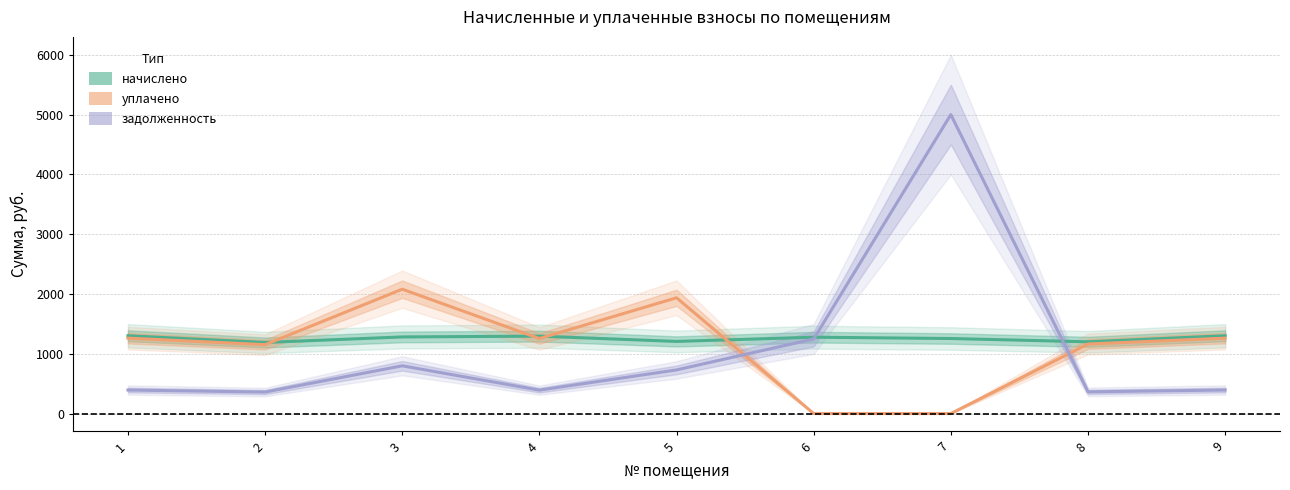

How many distinct data groups are displayed?

3